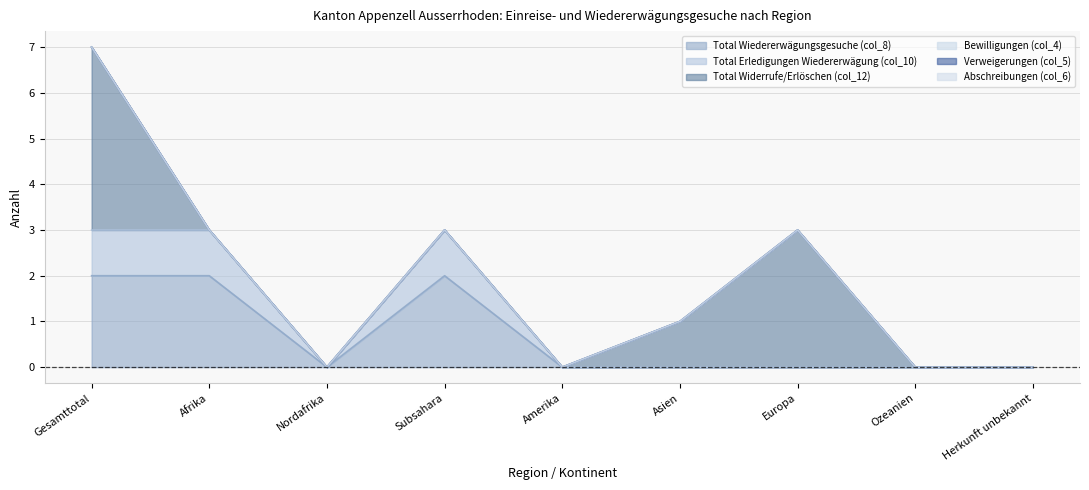

Which category has the lowest value in the Total Erledigungen Wiedererwägung (col_10) series?

Nordafrika